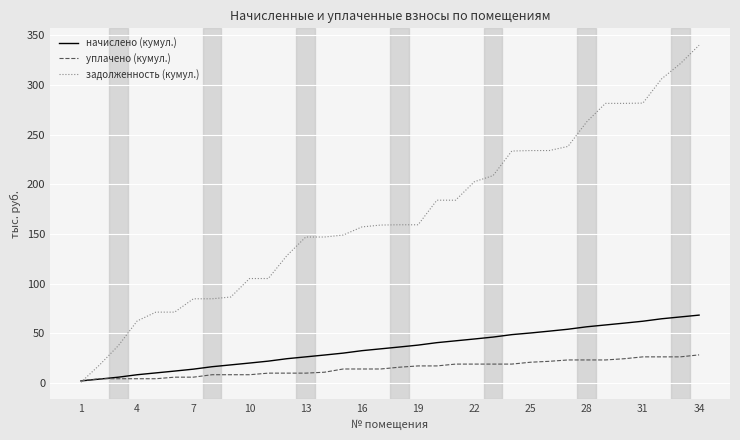

Which series has the largest total across all categories?

задолженность (кумул.)